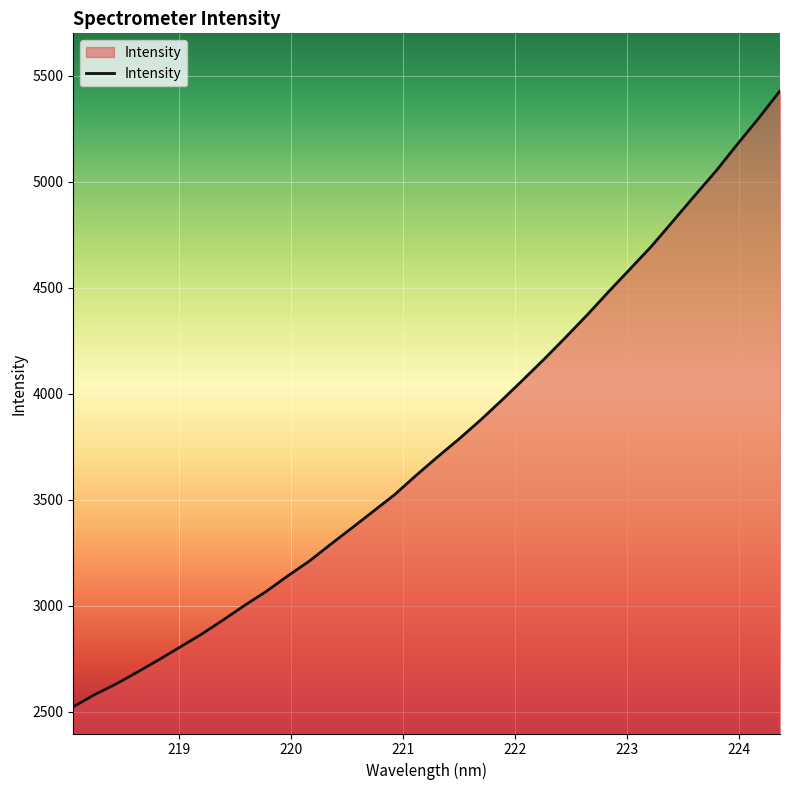

What is the smallest value displayed?

2523.1